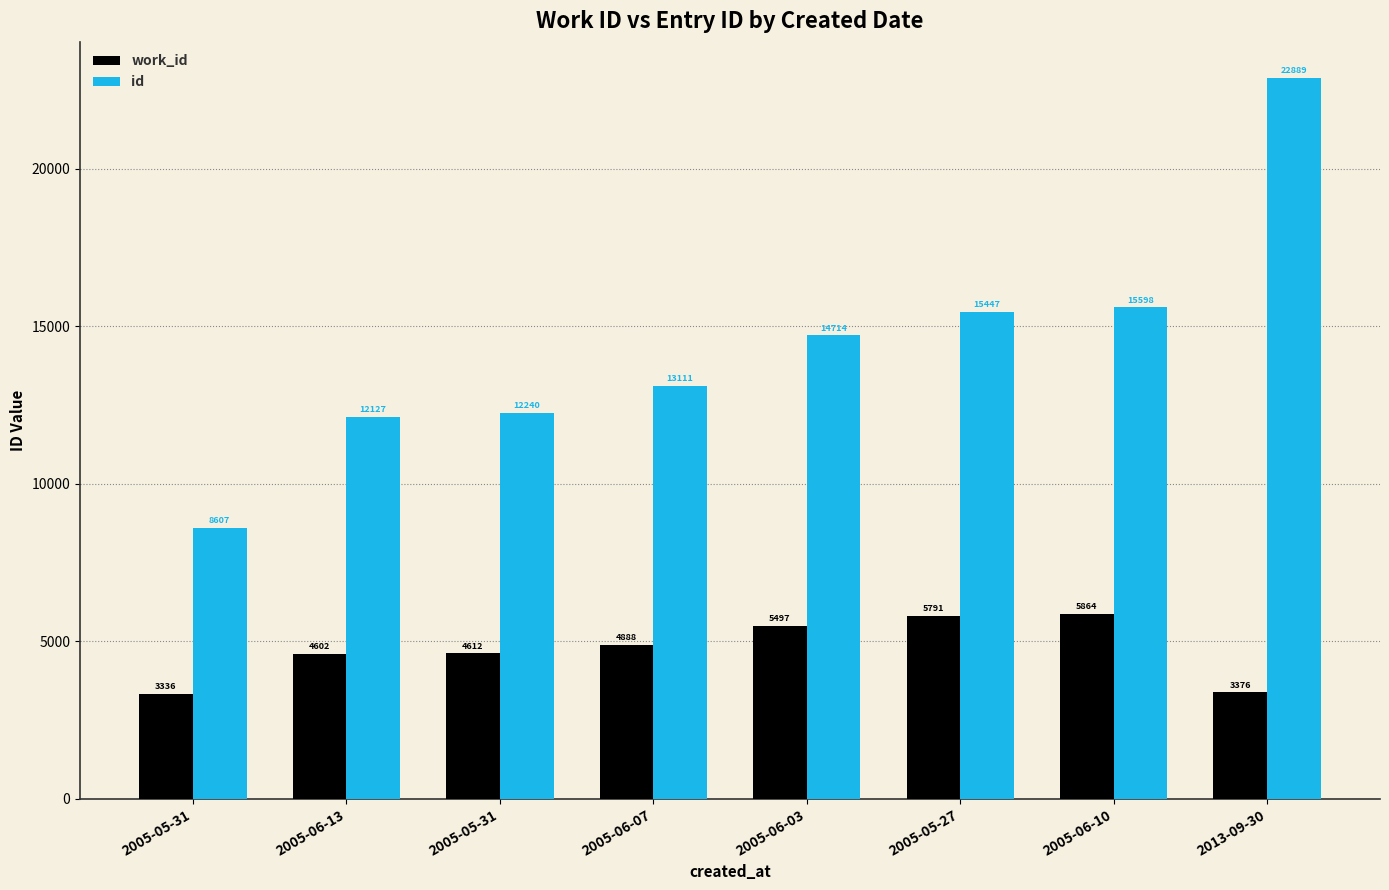

At which label does id first exceed 14714?

2005-05-27